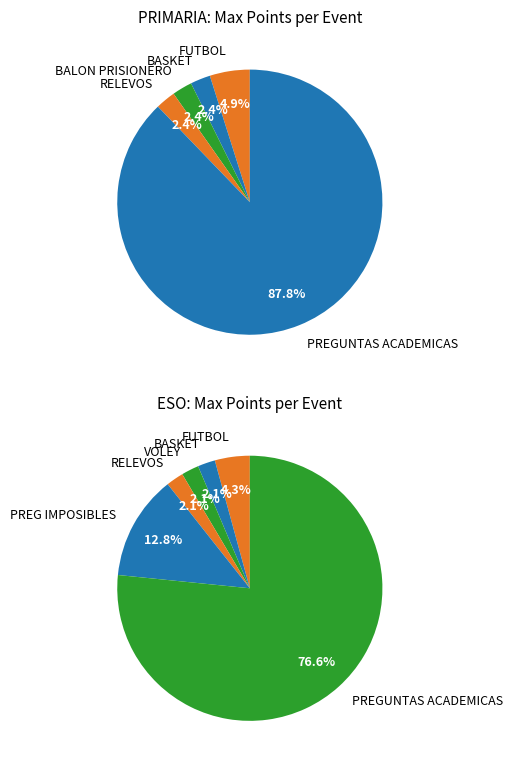

How many slices are in this pie chart?

5